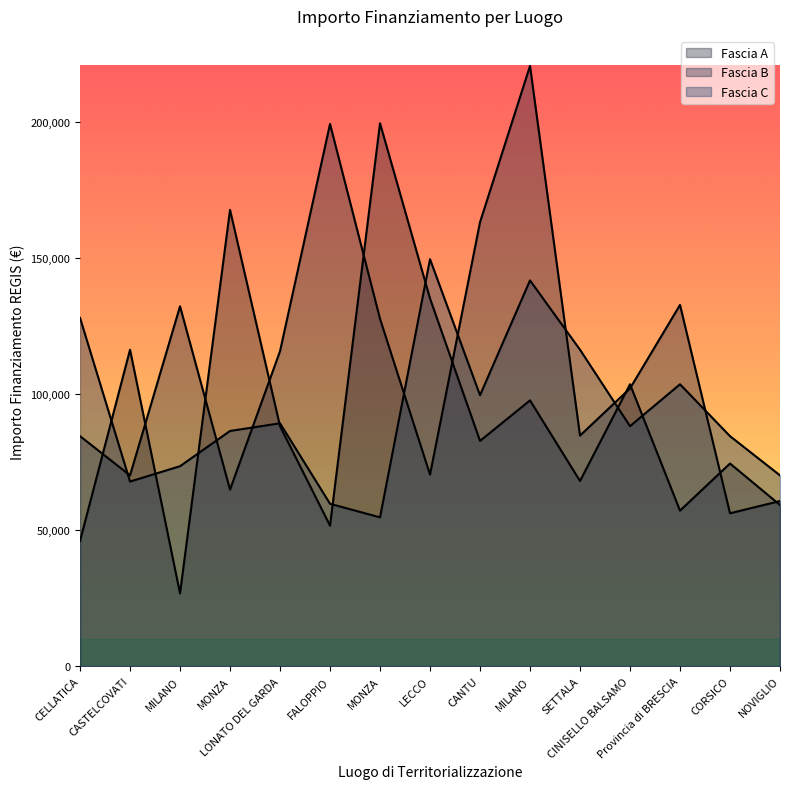

True or false: Fascia A has more than 2 points higher than both neighbors.

True